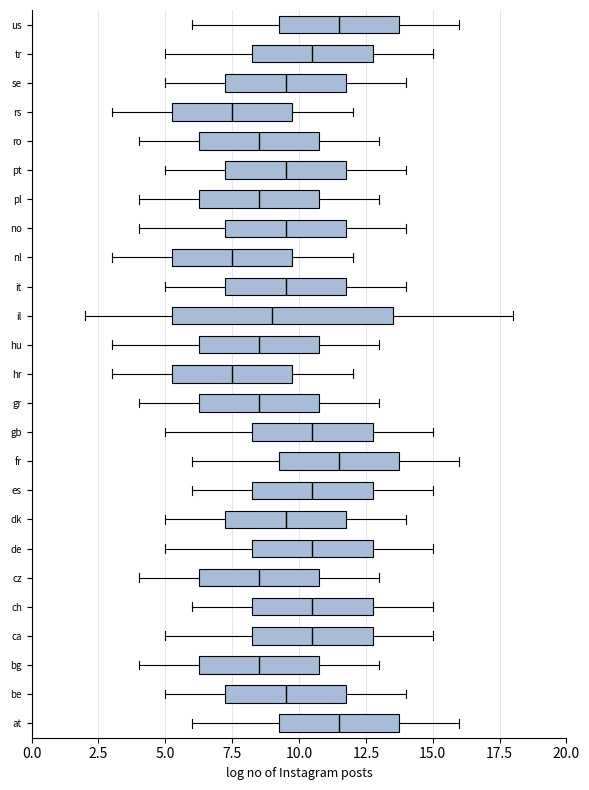

Reading bottom to top, transcribe this box plot: for each box, give where its median line is, the range the box spans, and where its two whiskers end, as read against the x-axis. The values are not printed on the chart, so give them approximately, as read against the axis.

at: median 11.5, box 9.5 to 14.0, whiskers 6.0 to 16.0
be: median 9.5, box 7.5 to 12.0, whiskers 5.0 to 14.0
bg: median 8.5, box 6.5 to 11.0, whiskers 4.0 to 13.0
ca: median 10.5, box 8.5 to 13.0, whiskers 5.0 to 15.0
ch: median 10.5, box 8.5 to 13.0, whiskers 6.0 to 15.0
cz: median 8.5, box 6.5 to 11.0, whiskers 4.0 to 13.0
de: median 10.5, box 8.5 to 13.0, whiskers 5.0 to 15.0
dk: median 9.5, box 7.5 to 12.0, whiskers 5.0 to 14.0
es: median 10.5, box 8.5 to 13.0, whiskers 6.0 to 15.0
fr: median 11.5, box 9.5 to 14.0, whiskers 6.0 to 16.0
gb: median 10.5, box 8.5 to 13.0, whiskers 5.0 to 15.0
gr: median 8.5, box 6.5 to 11.0, whiskers 4.0 to 13.0
hr: median 7.5, box 5.5 to 10.0, whiskers 3.0 to 12.0
hu: median 8.5, box 6.5 to 11.0, whiskers 3.0 to 13.0
il: median 9.0, box 5.5 to 13.5, whiskers 2.0 to 18.0
it: median 9.5, box 7.5 to 12.0, whiskers 5.0 to 14.0
nl: median 7.5, box 5.5 to 10.0, whiskers 3.0 to 12.0
no: median 9.5, box 7.5 to 12.0, whiskers 4.0 to 14.0
pl: median 8.5, box 6.5 to 11.0, whiskers 4.0 to 13.0
pt: median 9.5, box 7.5 to 12.0, whiskers 5.0 to 14.0
ro: median 8.5, box 6.5 to 11.0, whiskers 4.0 to 13.0
rs: median 7.5, box 5.5 to 10.0, whiskers 3.0 to 12.0
se: median 9.5, box 7.5 to 12.0, whiskers 5.0 to 14.0
tr: median 10.5, box 8.5 to 13.0, whiskers 5.0 to 15.0
us: median 11.5, box 9.5 to 14.0, whiskers 6.0 to 16.0